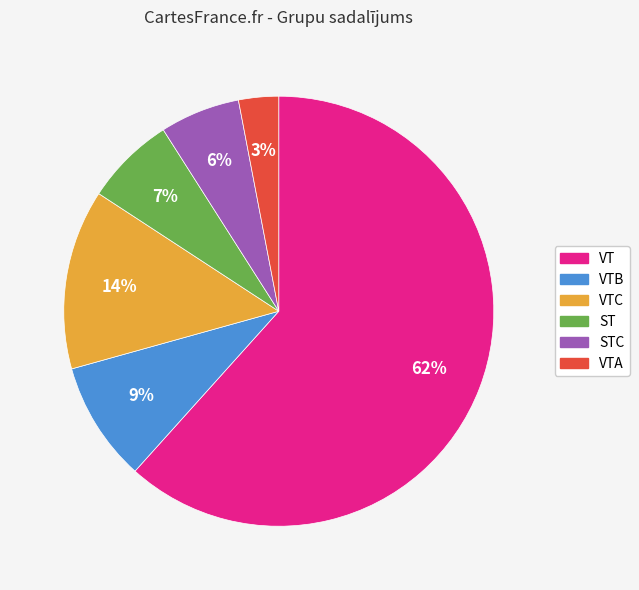

Count the number of slices in the pie.

6